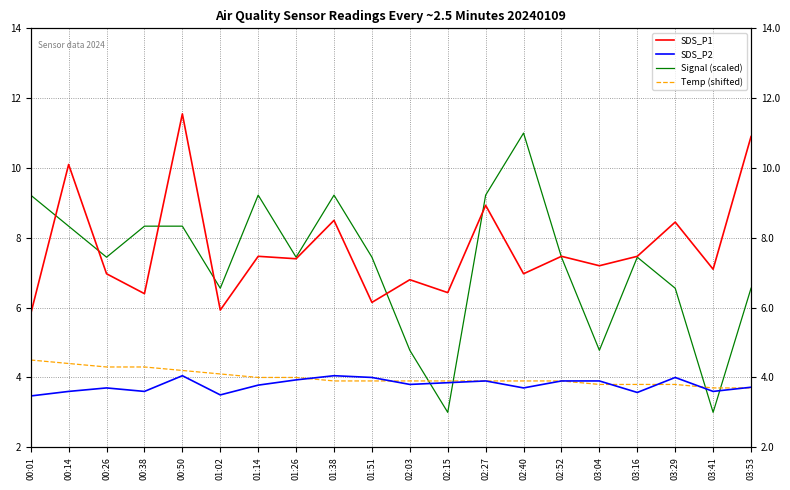

True or false: SDS_P1 has a value of 10.3 at 01:26.

False